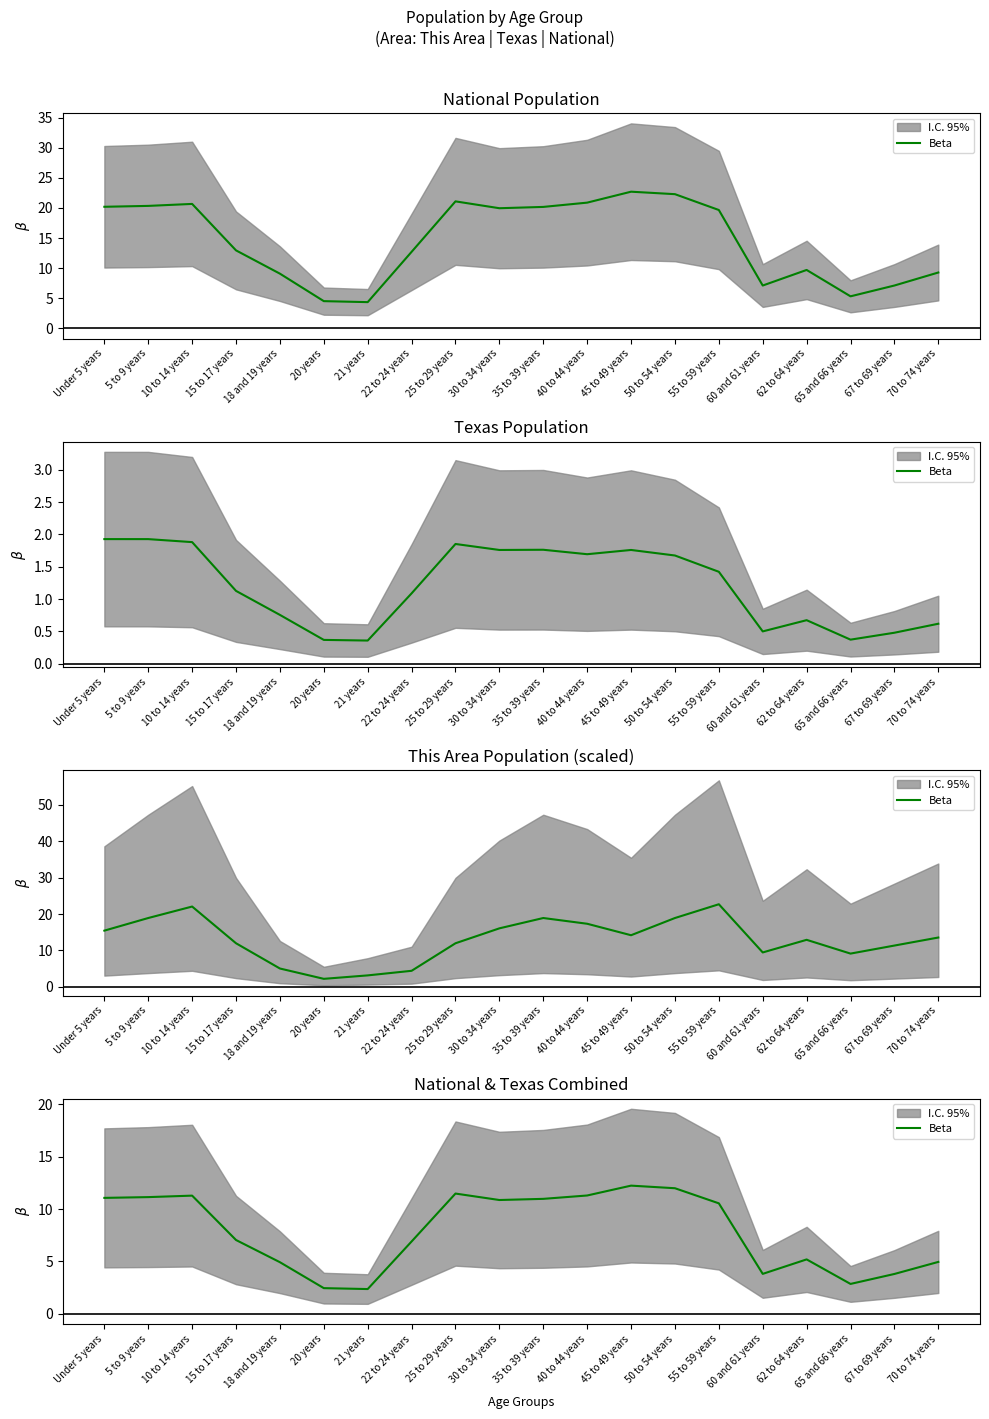

What position from the left is 21 years?

7